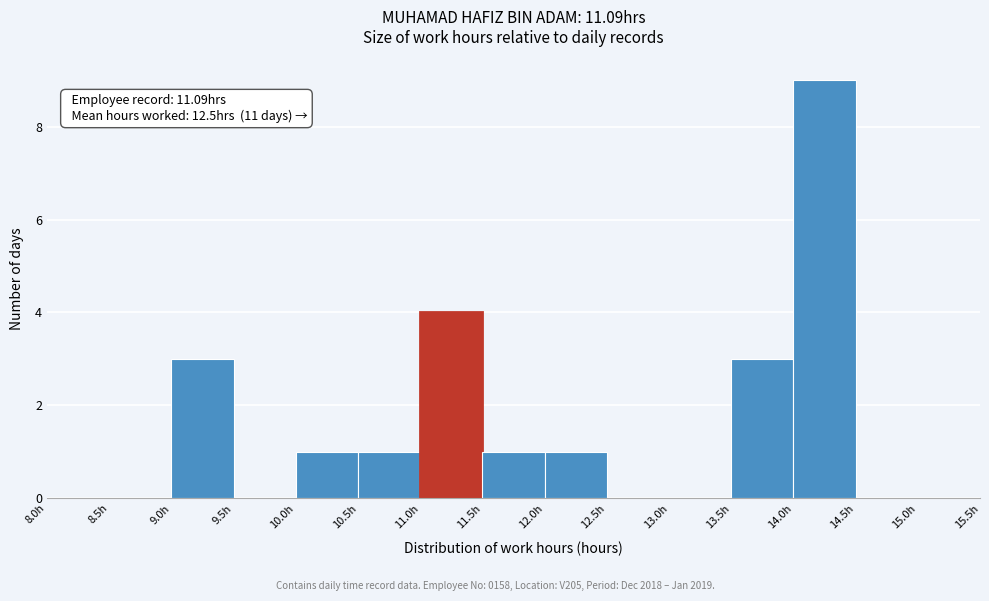

Over which range of the x-axis is the bar tallest?

14.0 to 14.5